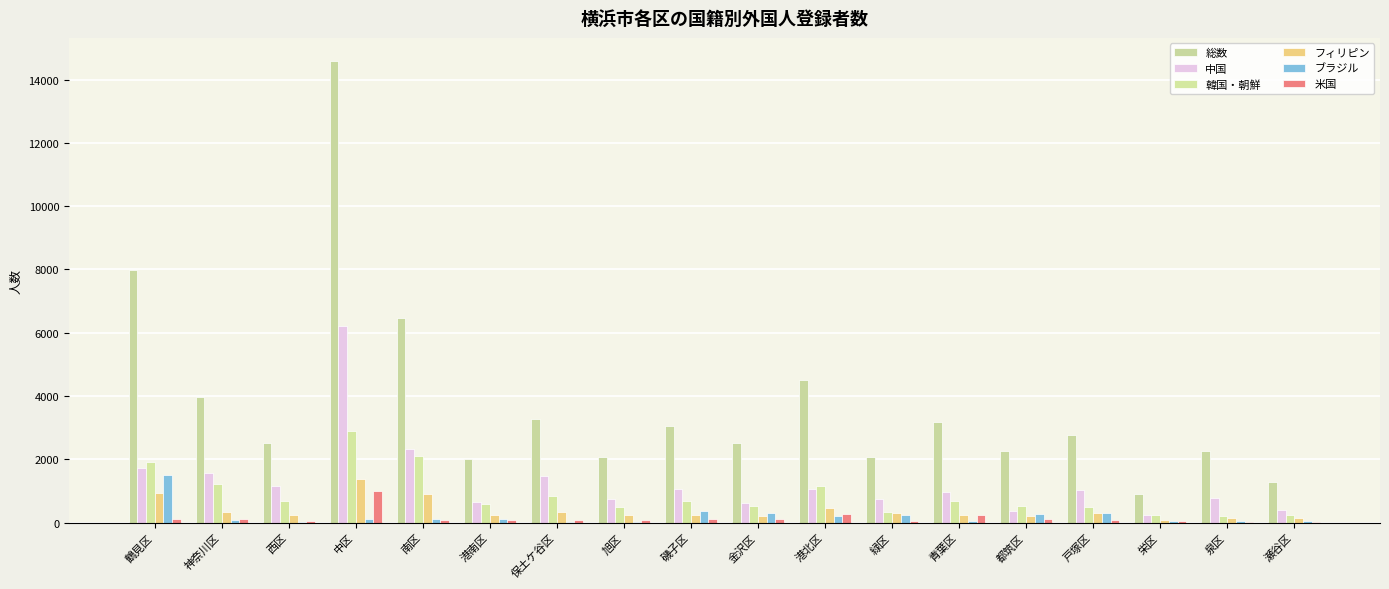

Which series has the largest total across all categories?

総数